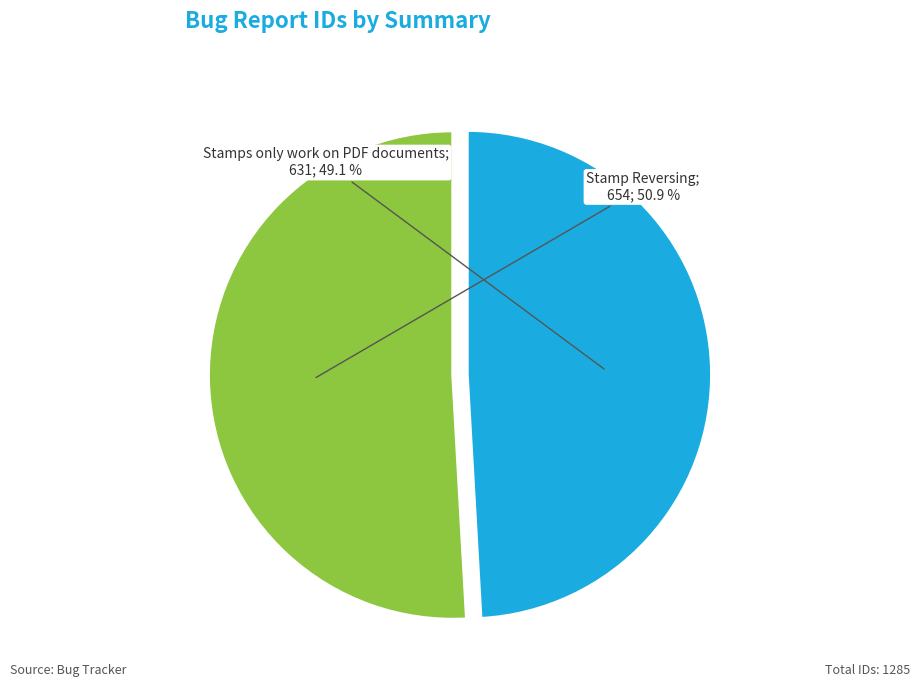

Is there a majority slice in this chart?

Yes